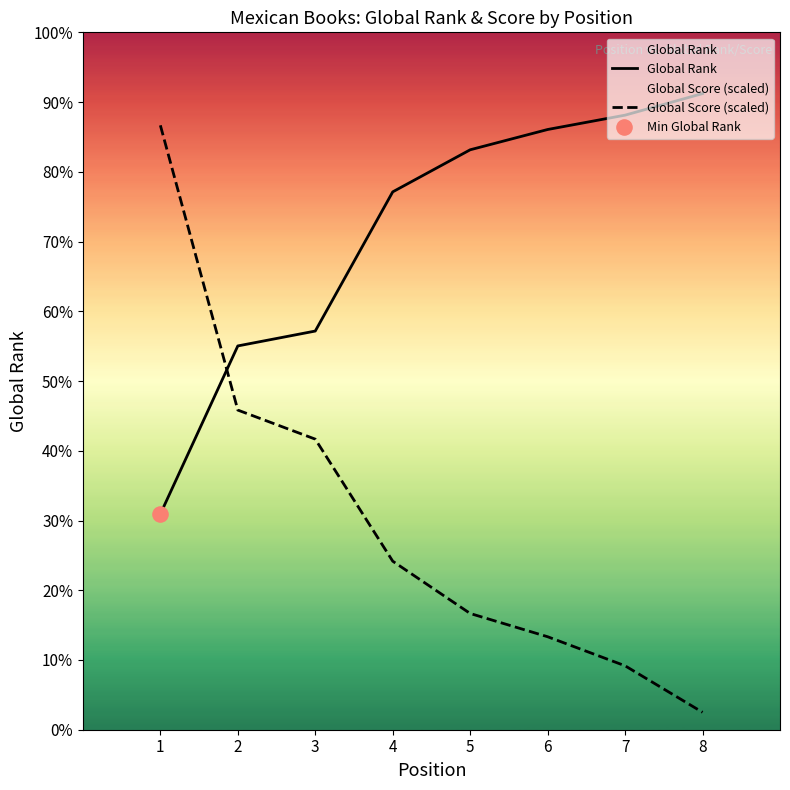

Which series has the largest total across all categories?

Global Rank